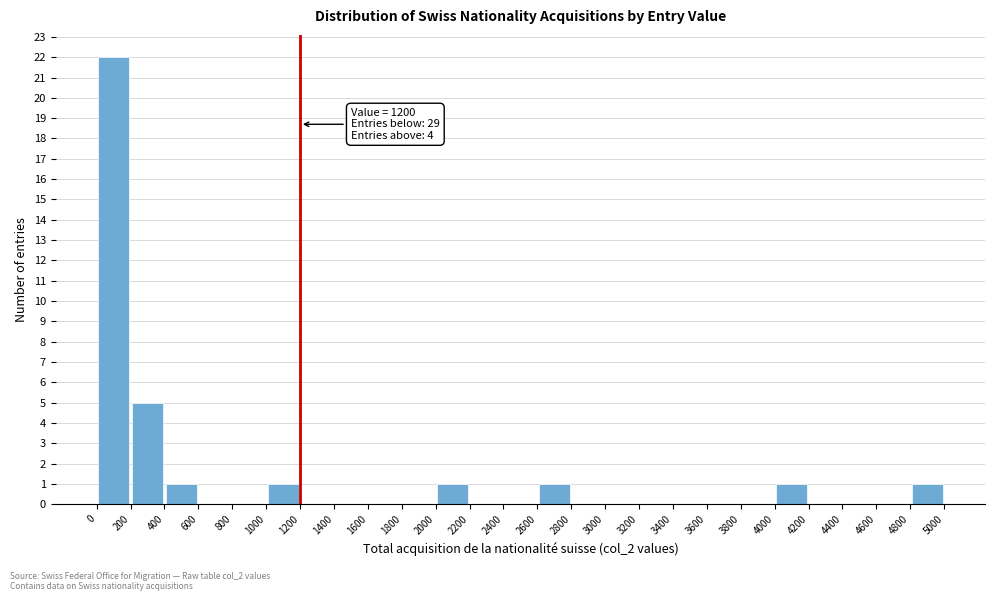

Over which range of the x-axis is the bar tallest?

0 to 200